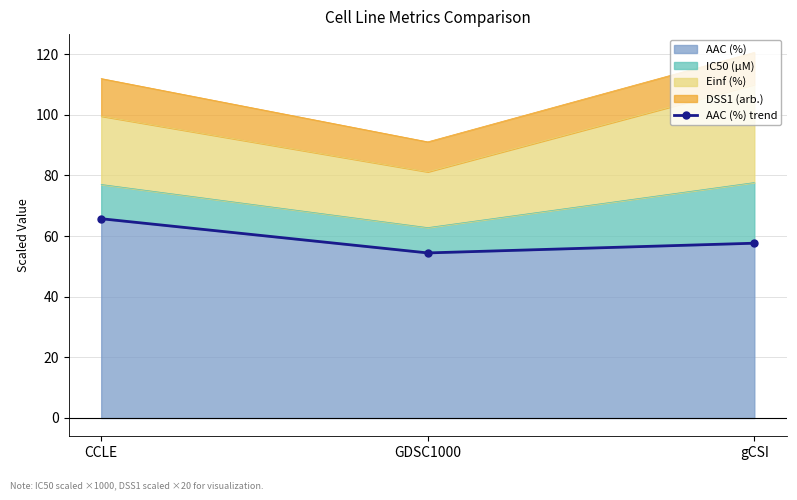

At which category does the chart reach its peak across all series?

CCLE